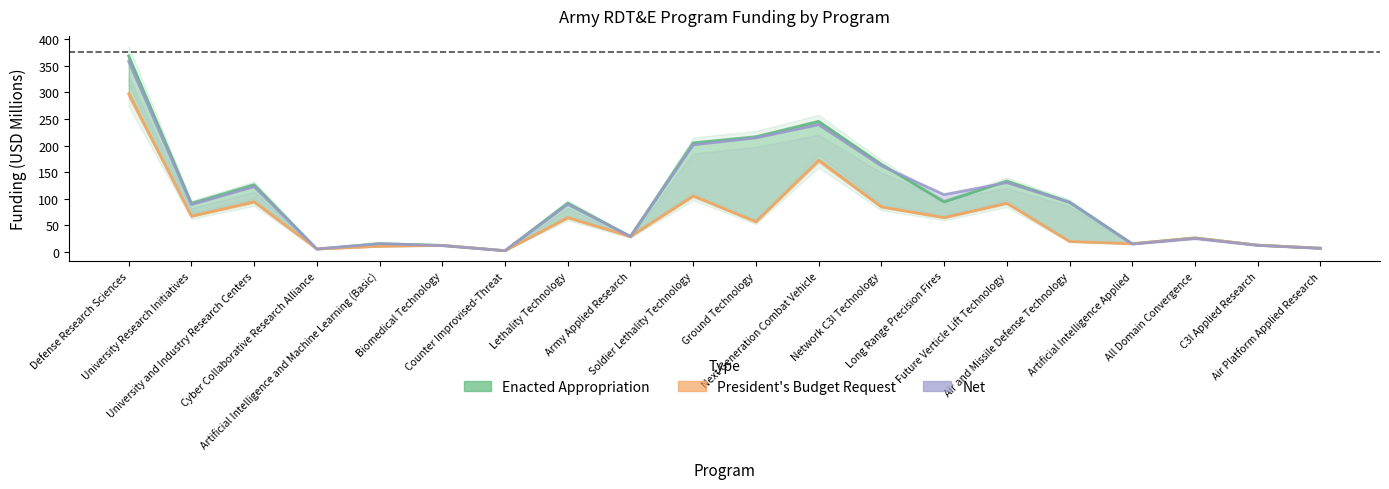

Which label corresponds to the smallest value in the chart?

Counter Improvised-Threat